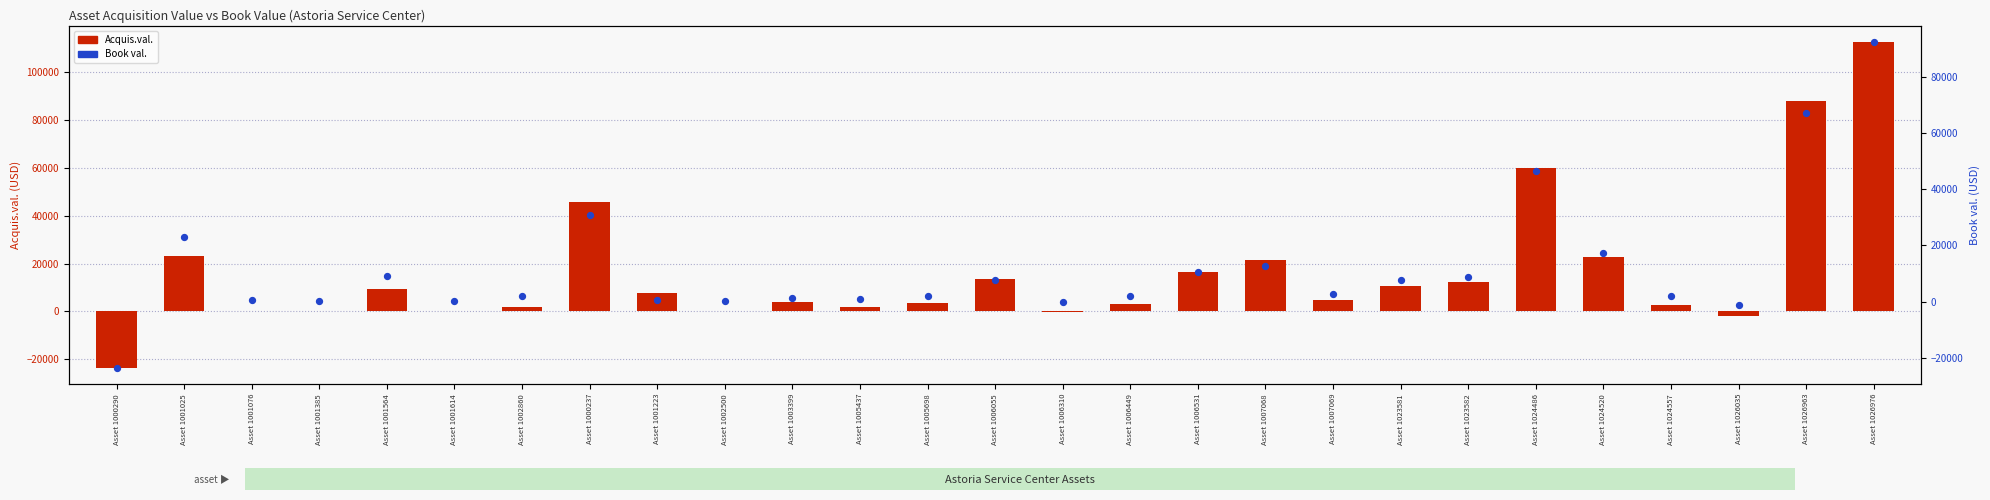

At which category is the sum across all series the highest?

Asset 1026976